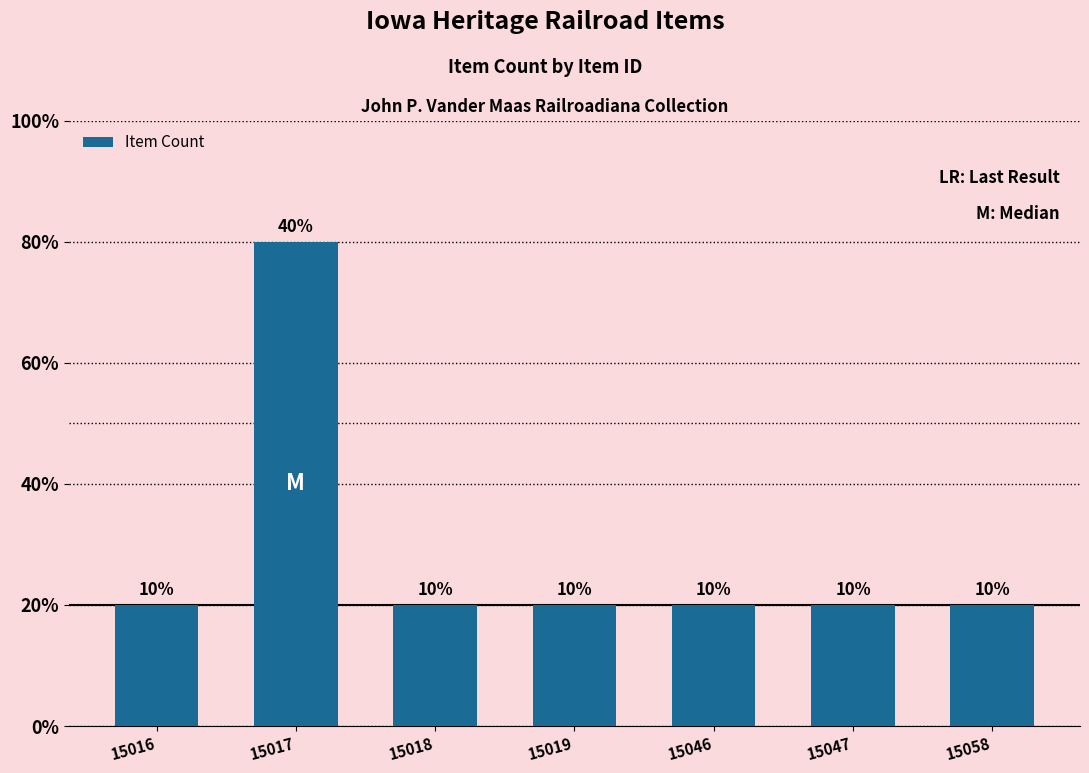

Is it true that the value at 15058 is 2?

False